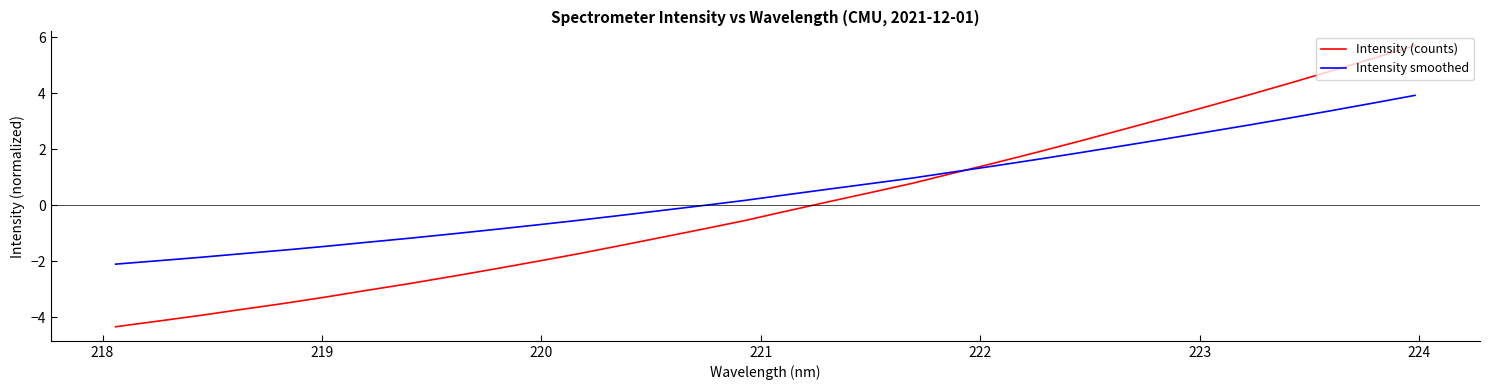

What is the lowest value of the Intensity smoothed series?

-2.1